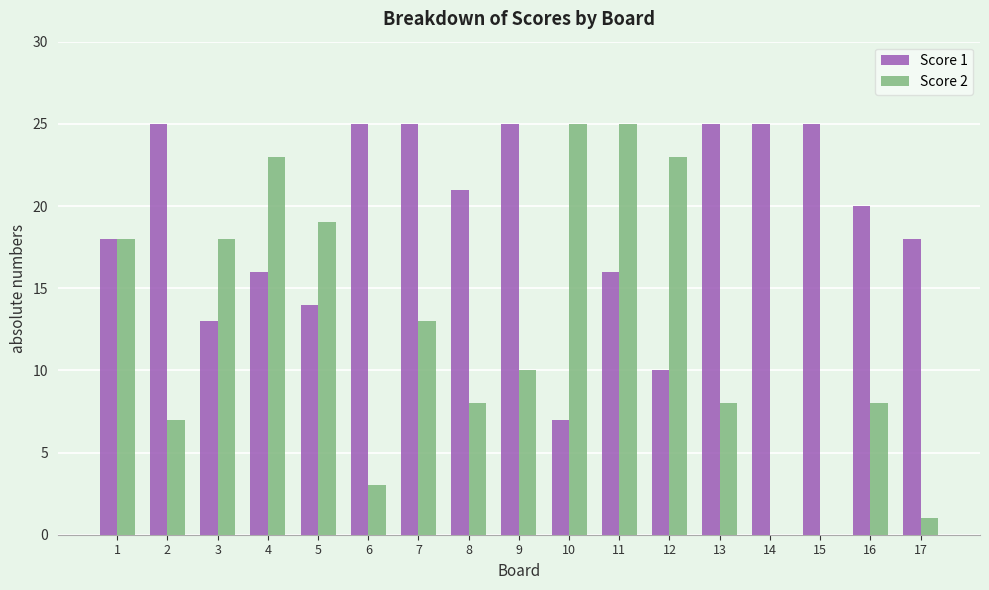

What is the total value across all series at 10?

32